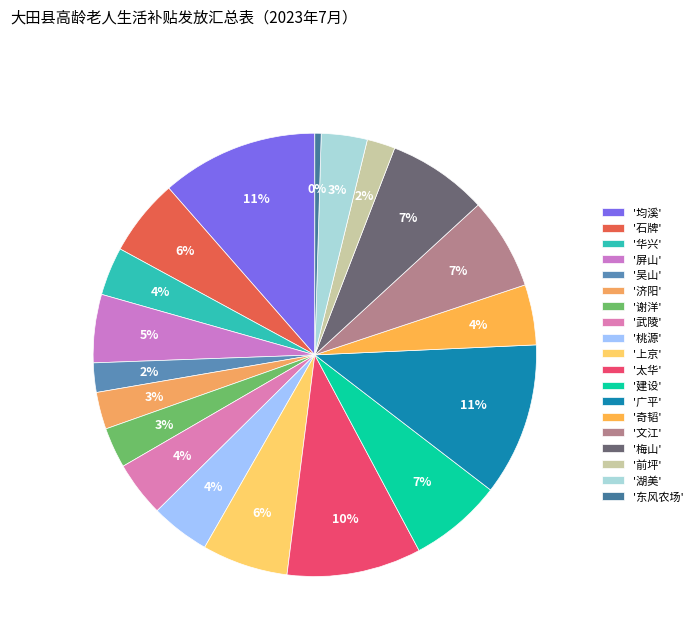

How many segments does this pie chart have?

19